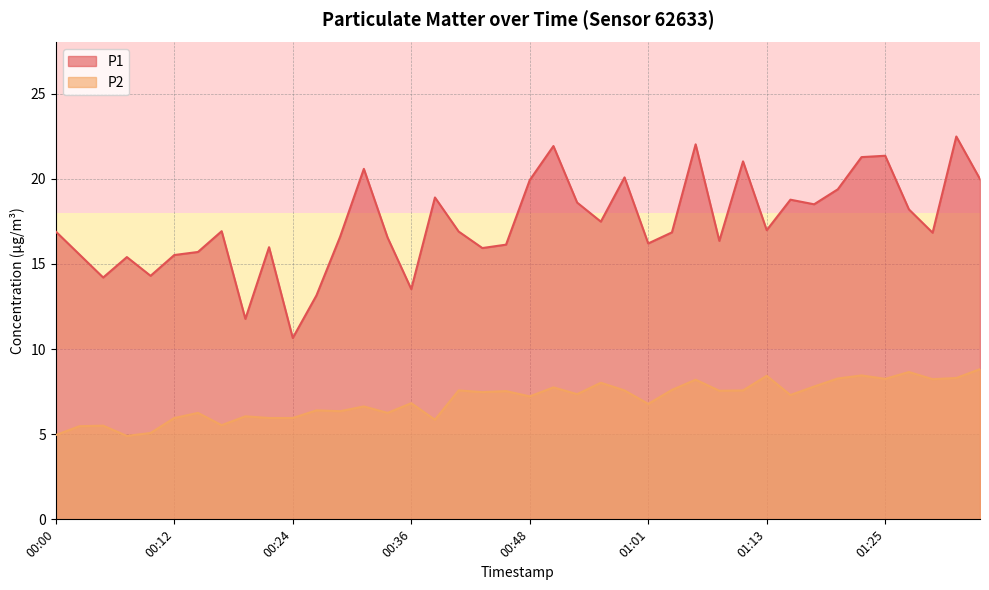

True or false: P1 and P2 cross at least once.

False